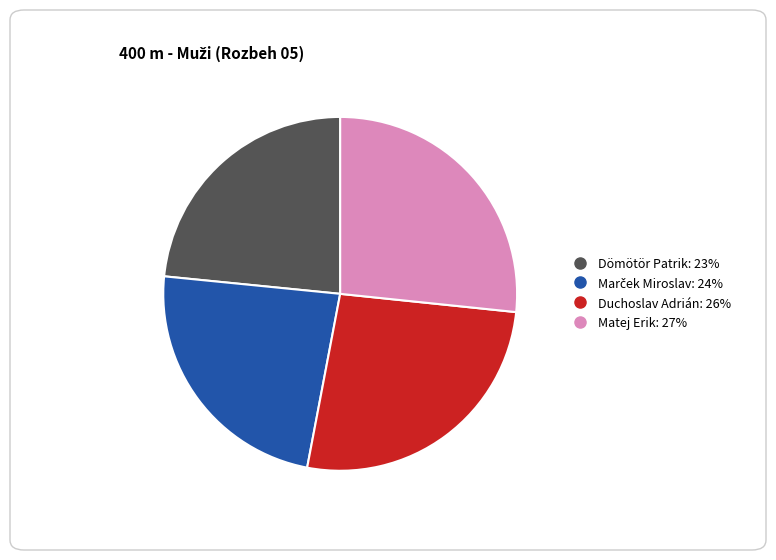

What is the ratio of the value at Matej Erik to the value at Duchoslav Adrián?

1.0